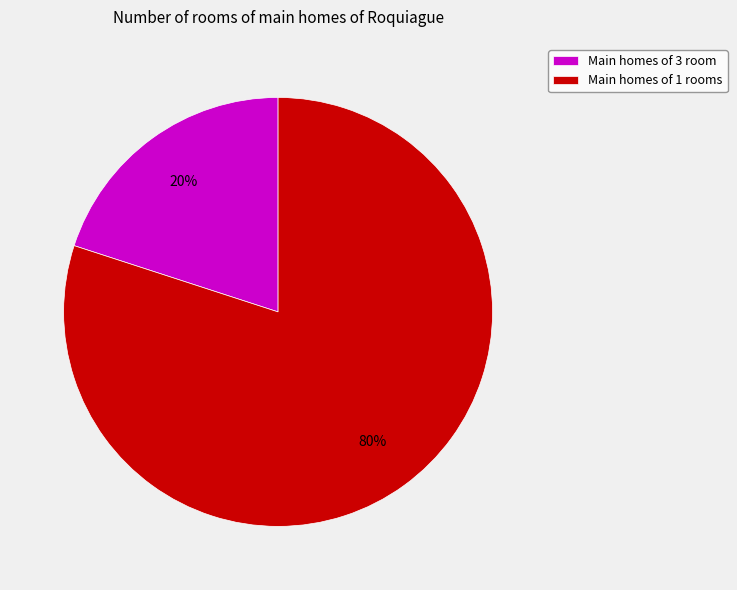

Which category has the smallest portion of the pie?

Main homes of 3 room